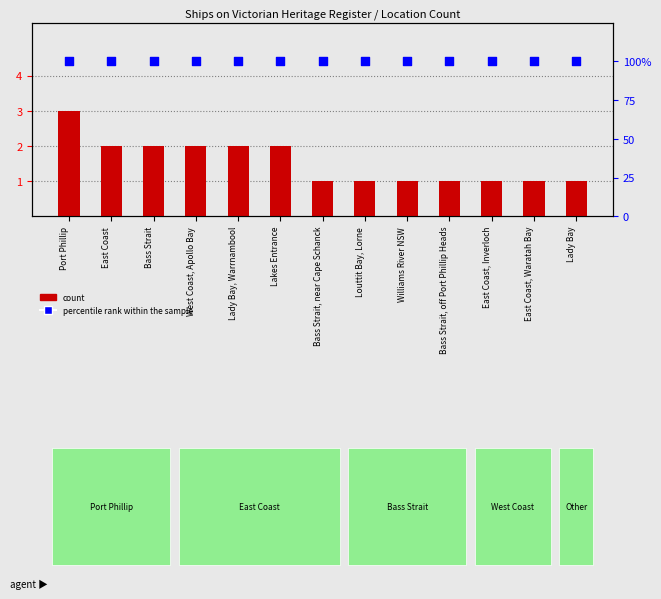

At how many categories does at least one series exceed 54?

13